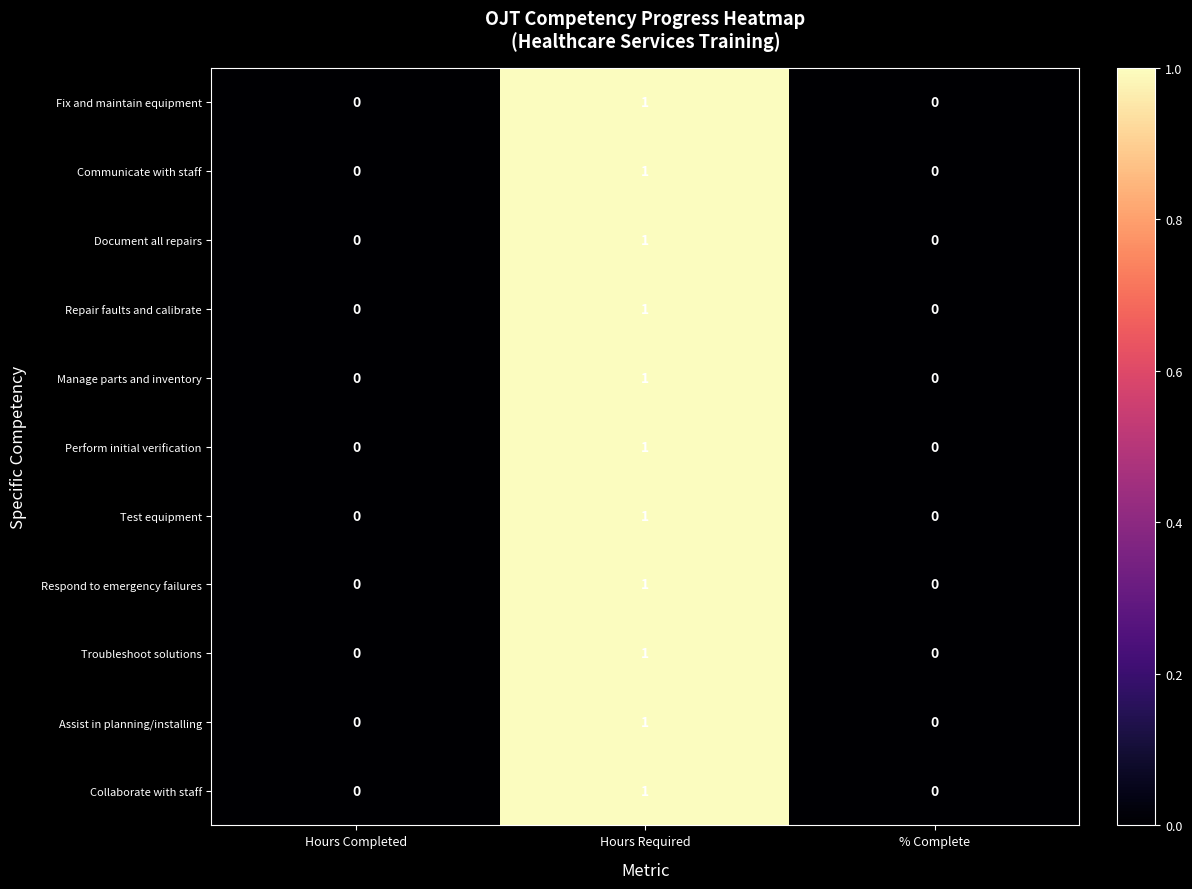

The Communicate with staff series shows 1 at Hours Required. True or false?

True